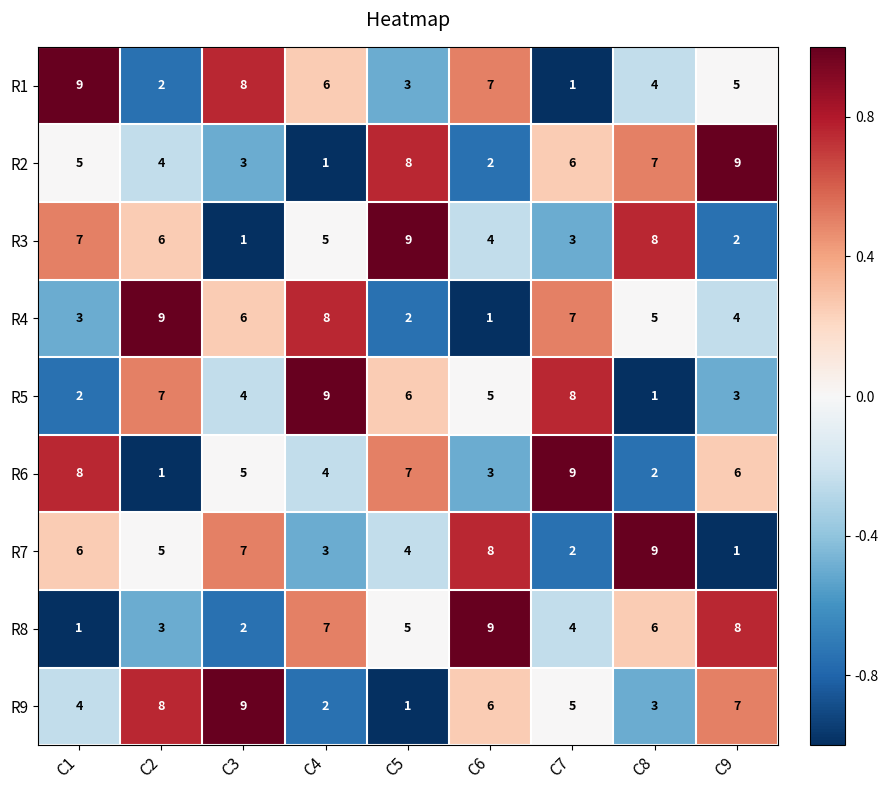

Which series changed the most between C3 and C6?

R8